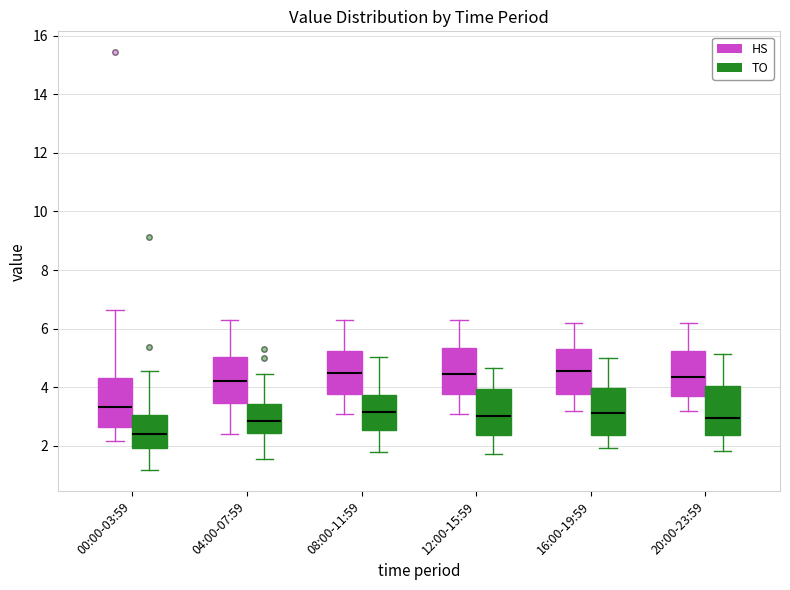

Where does the median line of the box for 16:00-19:59 (TO) sit on the y-axis? The values are not printed on the chart, so give them approximately, as read against the axis.

3.2